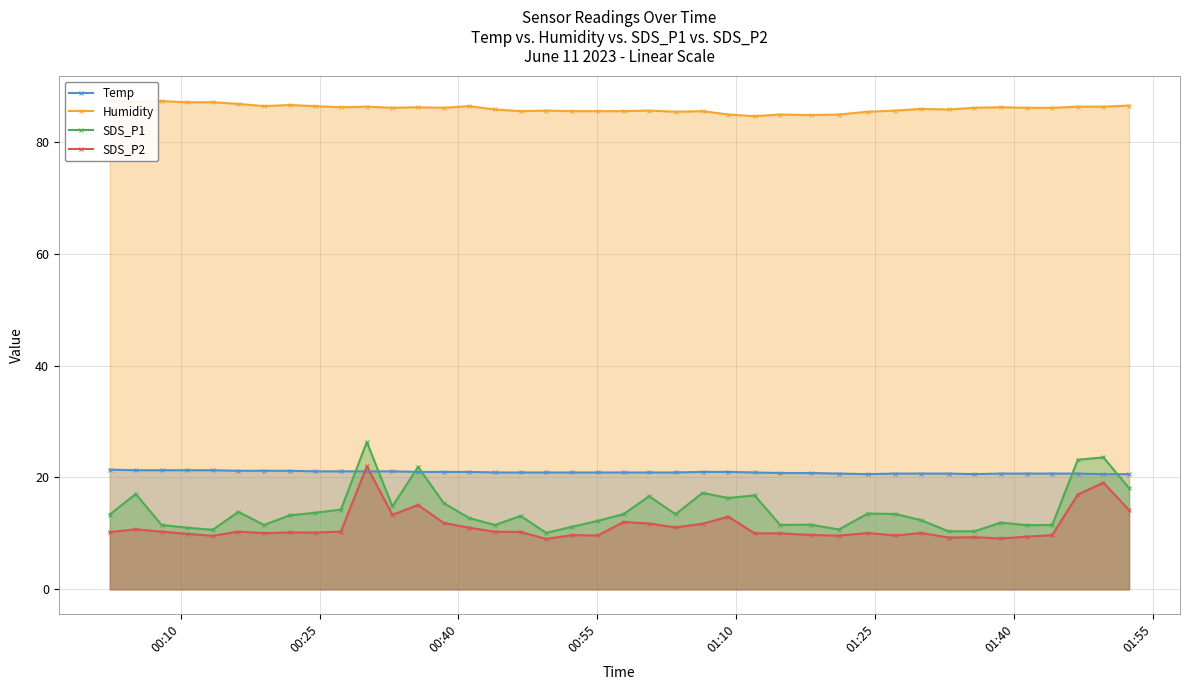

True or false: SDS_P2 has more than 1 interior local peaks.

True